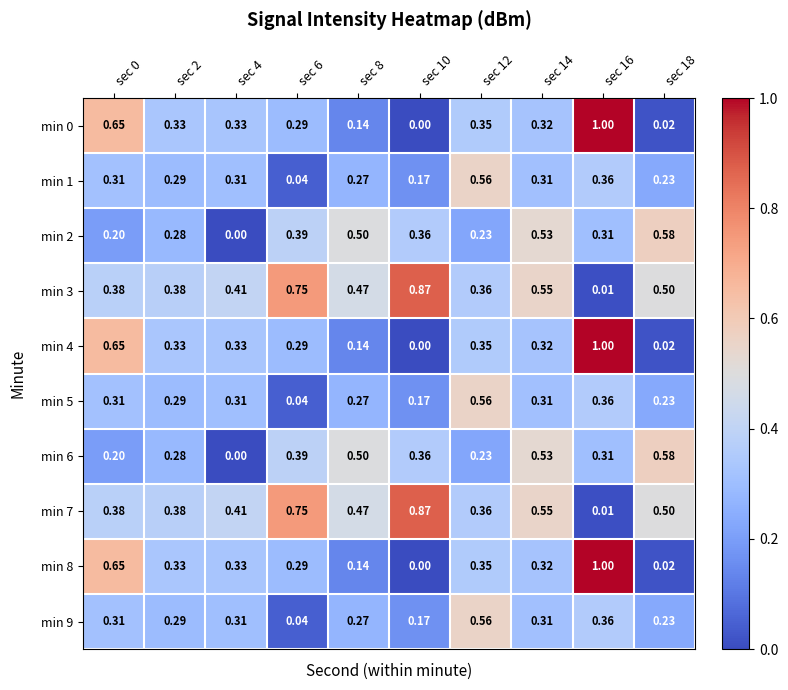

Is the value of min 3 at sec 14 greater than the value of min 4 at sec 10?

Yes